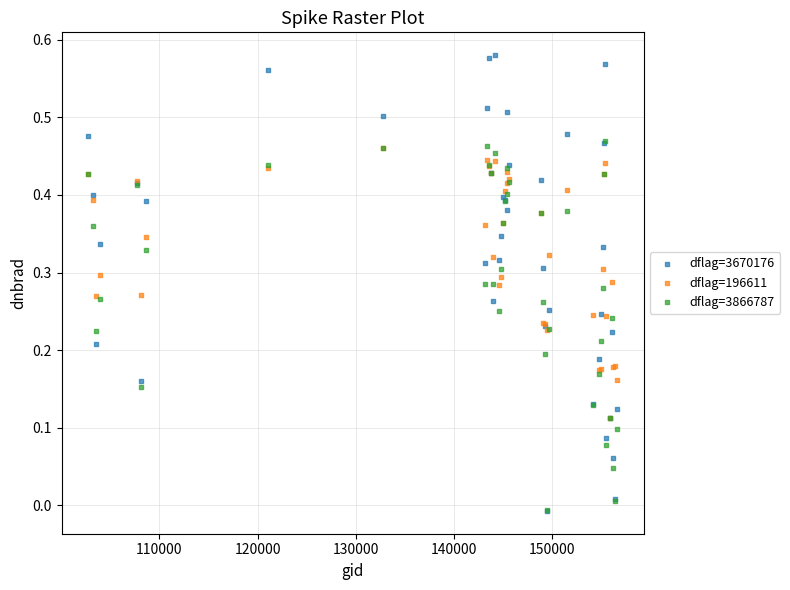

What are all the series names shown in the legend?

dflag=3670176, dflag=196611, dflag=3866787